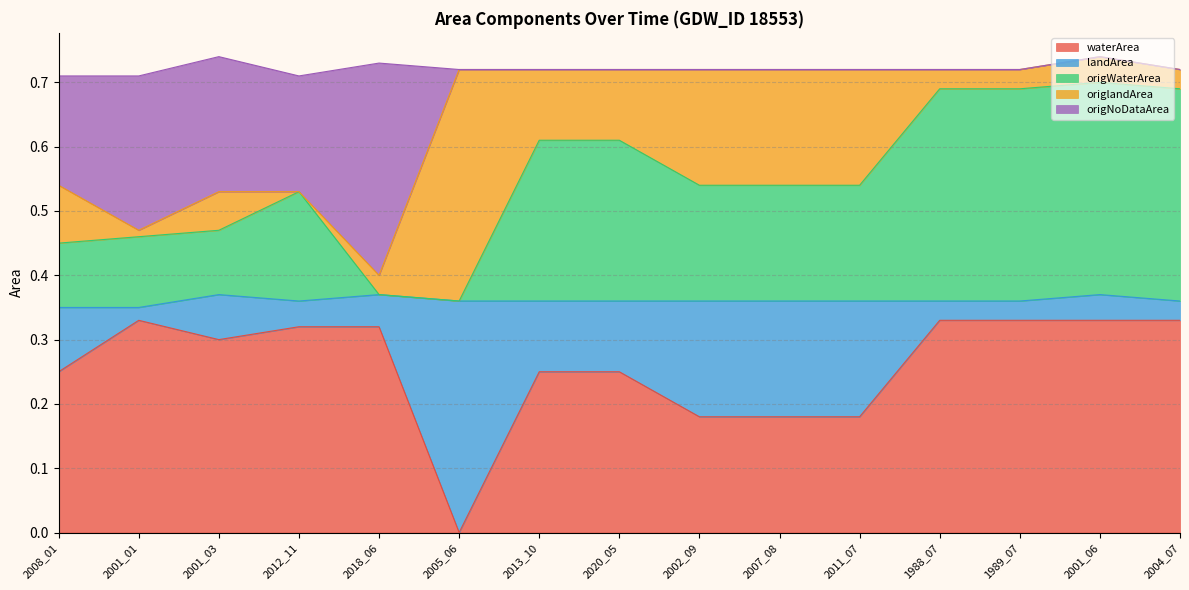

Which category has the lowest value in the waterArea series?

2005_06